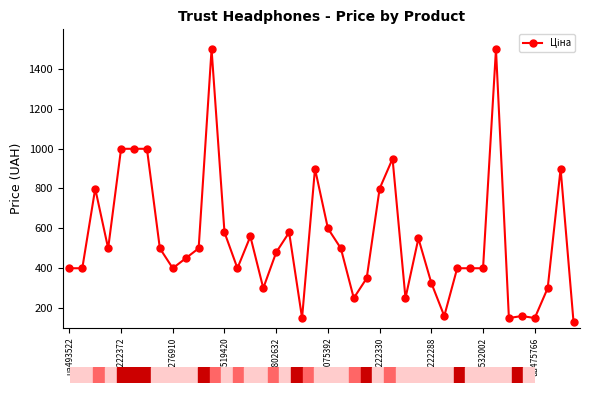

What is the difference between the maximum and minimum values?

1370